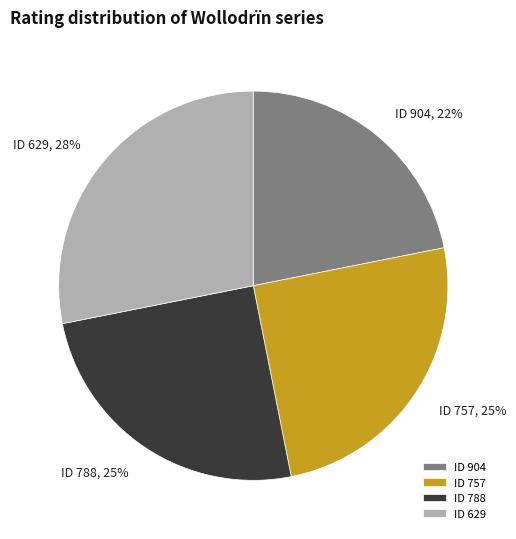

True or false: ID 757 accounts for 39% of the total.

False